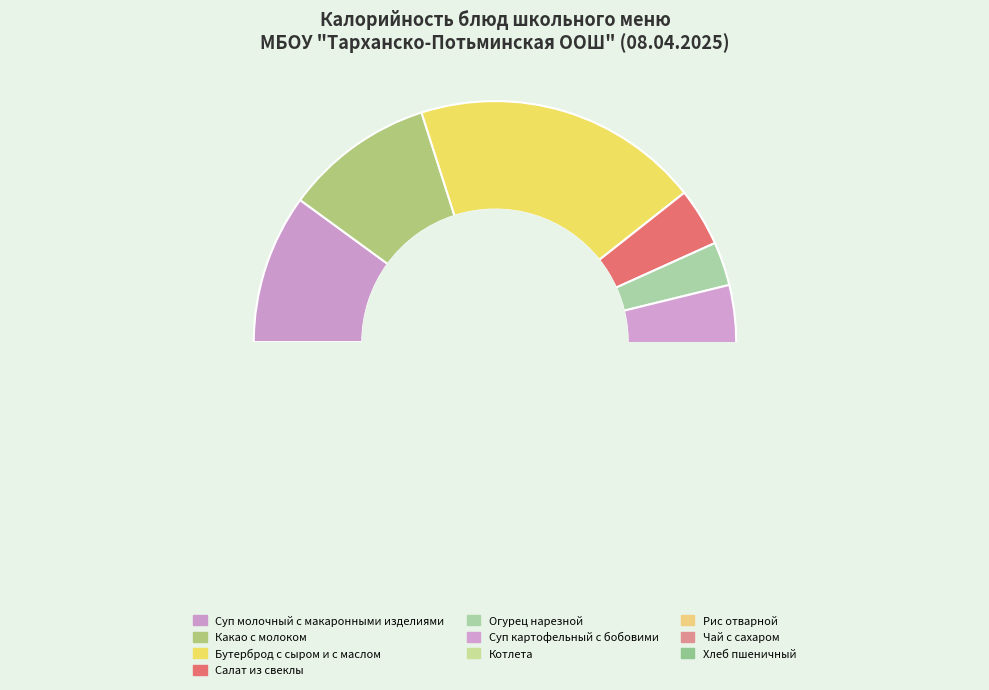

What is the change in value from Бутерброд с сыром и с маслом to Рис отварной?

-96.0